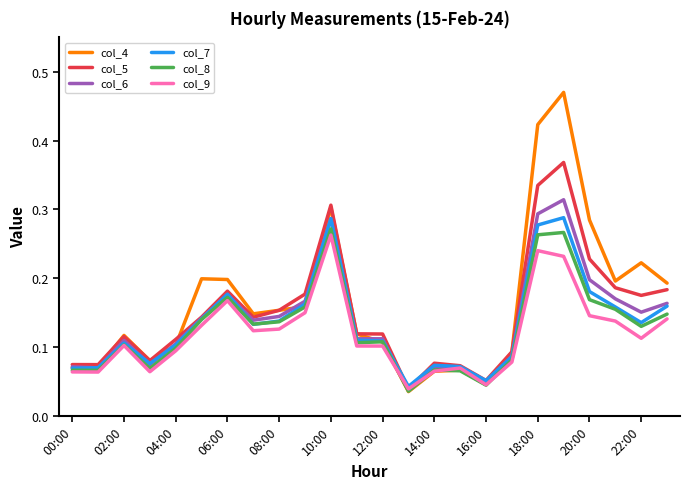

Which series has the widest spread of values?

col_4